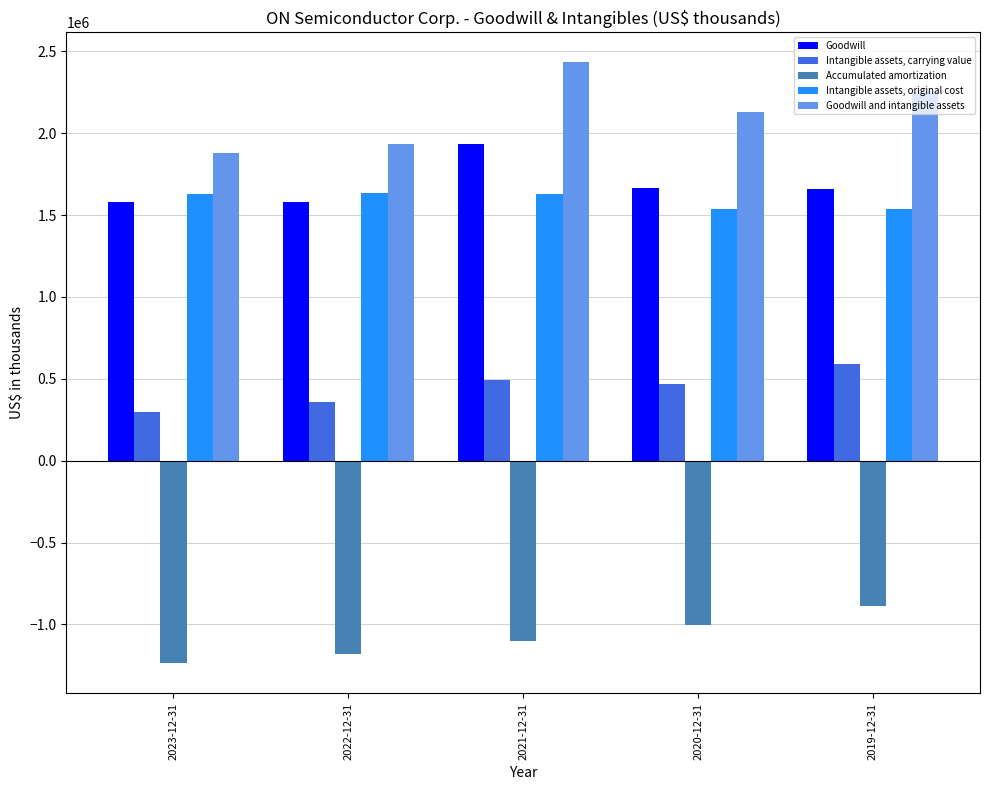

At 2021-12-31, list the series in order from largest to smallest.

Goodwill and intangible assets, Goodwill, Intangible assets, original cost, Intangible assets, carrying value, Accumulated amortization